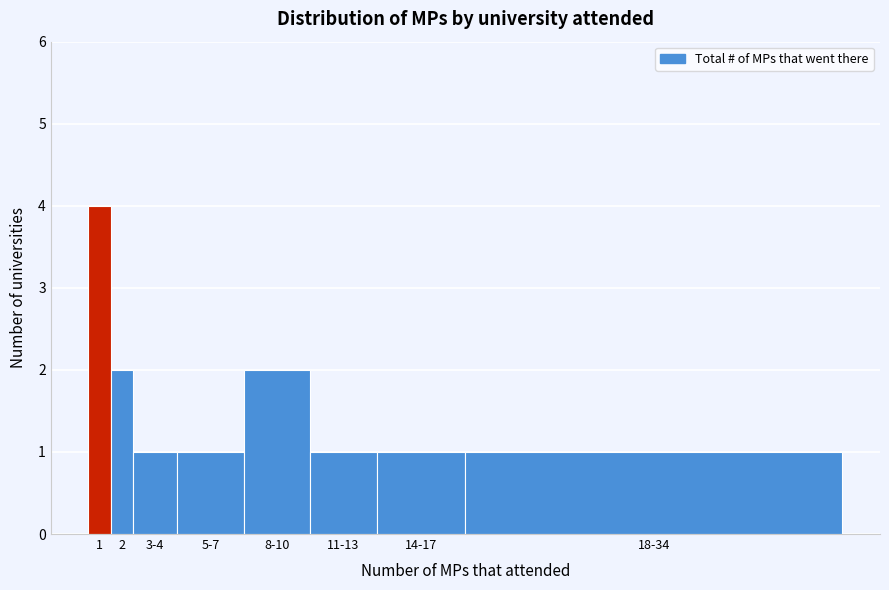

Reading left to right, list all the values displayed in this chart.

1=4	2=2	3-4=1	5-7=1	8-10=2	11-13=1	14-17=1	18-34=1